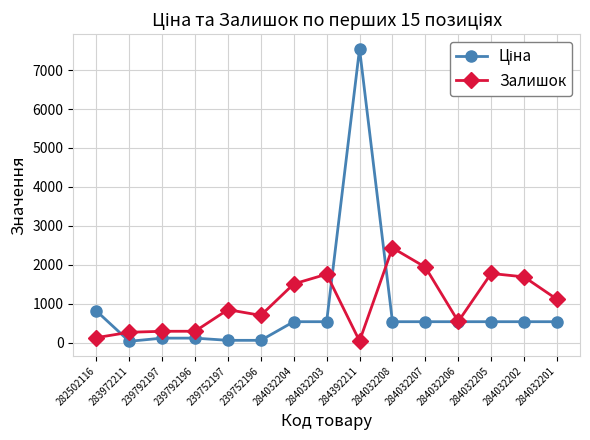

What is the minimum value for Залишок?

39.0